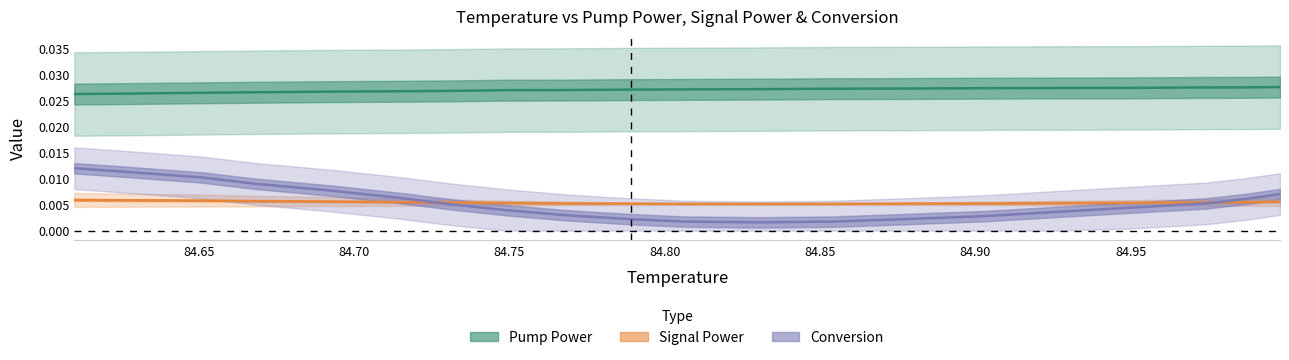

Which series has the largest total across all categories?

Pump Power